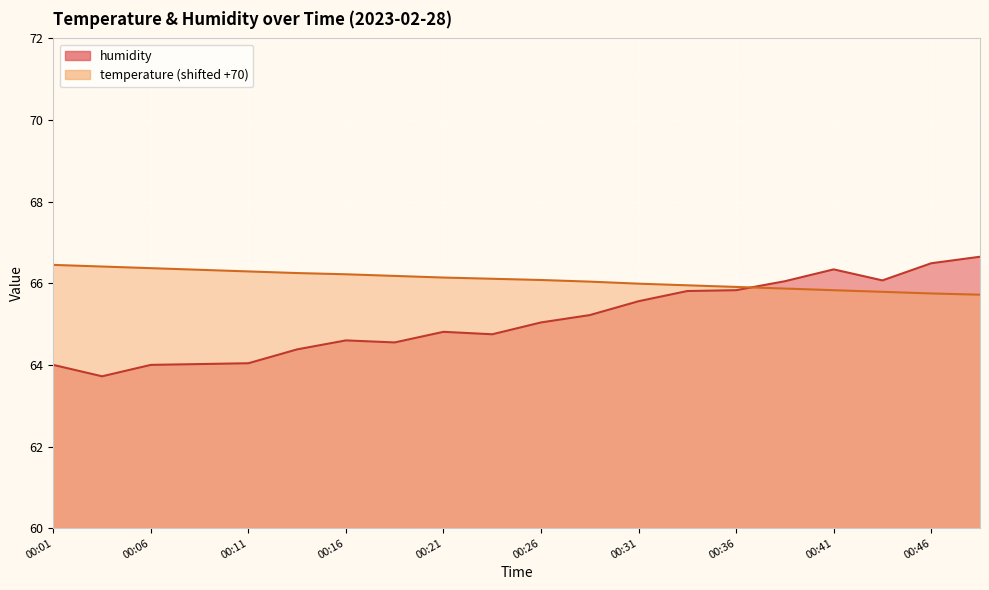

How many lines are shown in the chart?

2